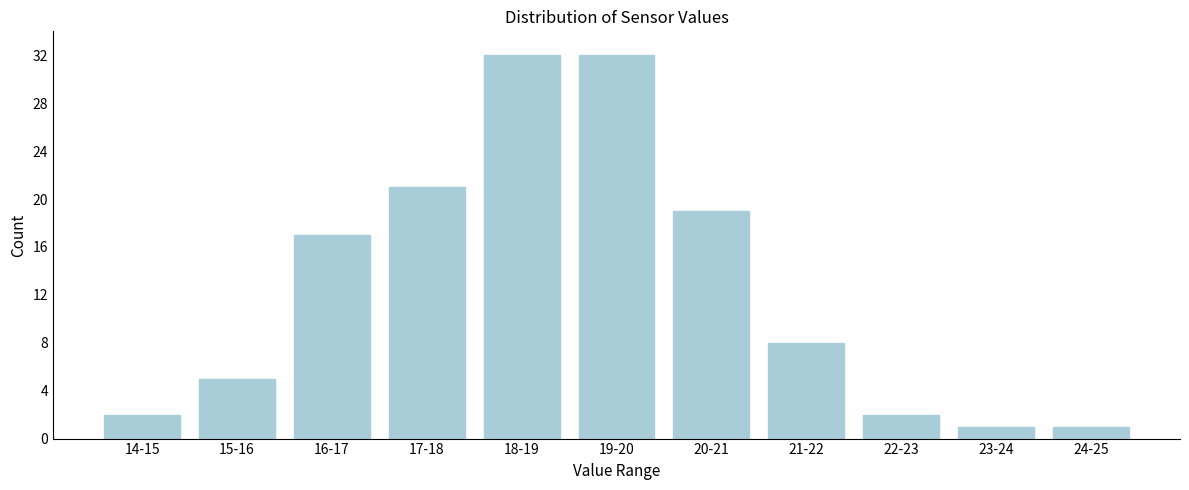

Reading right to left, list all the values displayed in this chart.

24-25=1	23-24=1	22-23=2	21-22=8	20-21=19	19-20=32	18-19=32	17-18=21	16-17=17	15-16=5	14-15=2